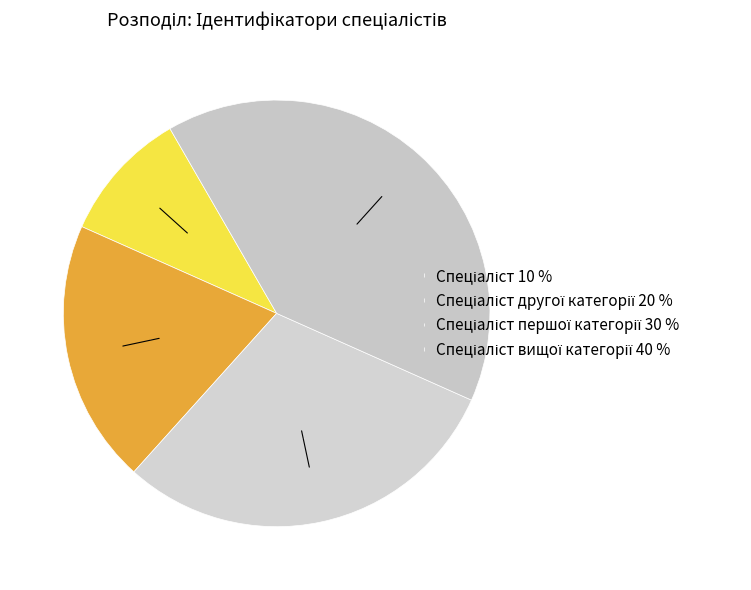

Which category has the biggest portion of the pie?

Спеціаліст вищої категорії